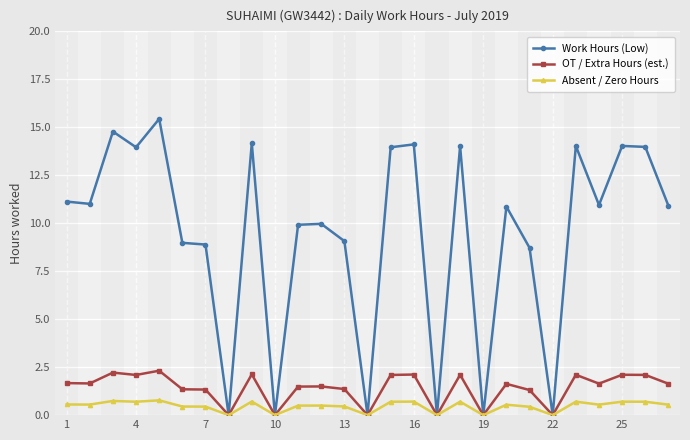

Is this an area chart (filled region under the line)?

No